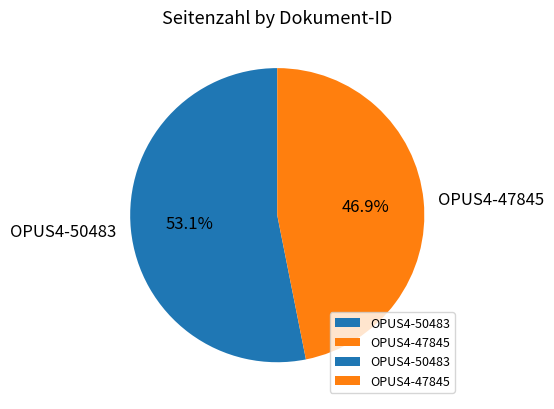

Is there a majority slice in this chart?

Yes